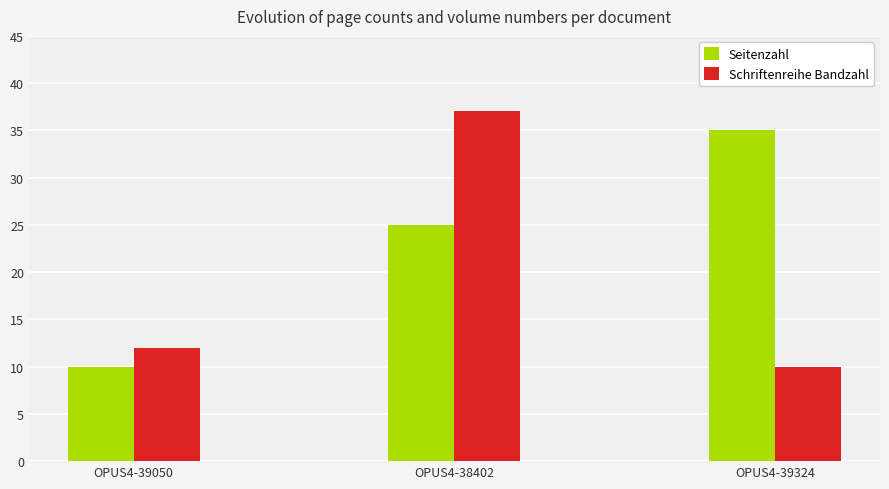

At how many categories does at least one series exceed 10?

3